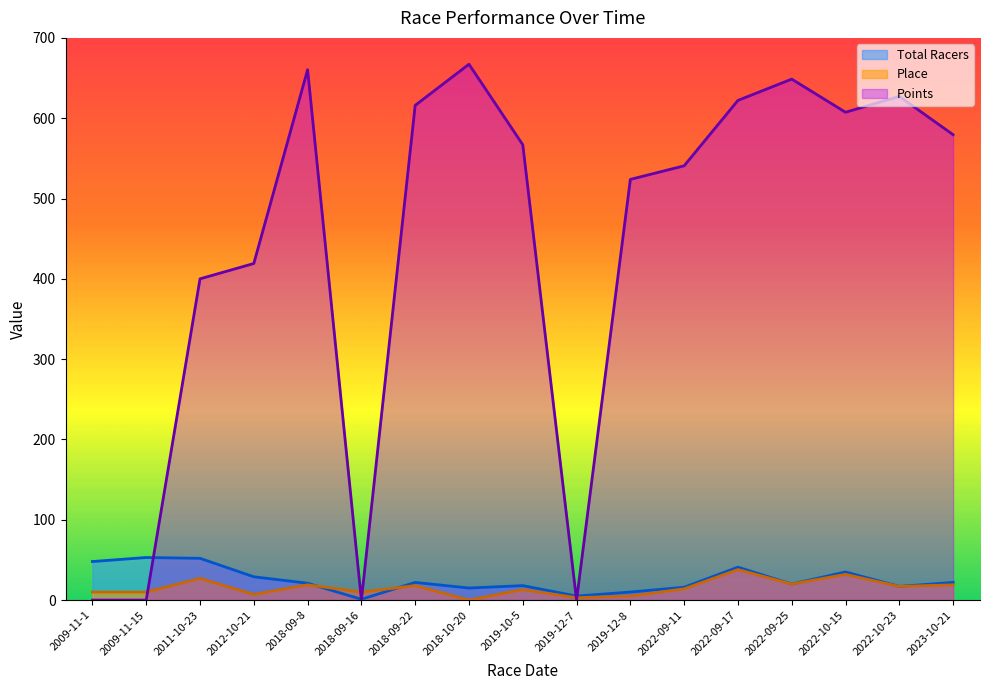

How many times do Total Racers and Points cross each other?

5